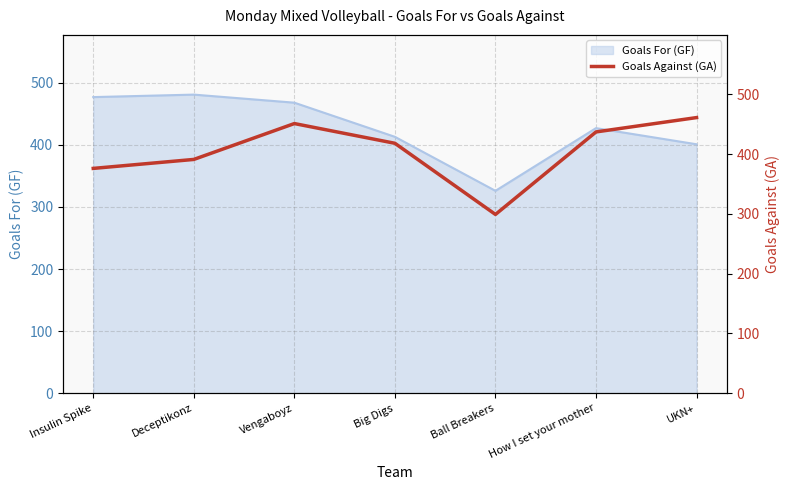

The Goals For (GF) series shows 326 at Ball Breakers. True or false?

True